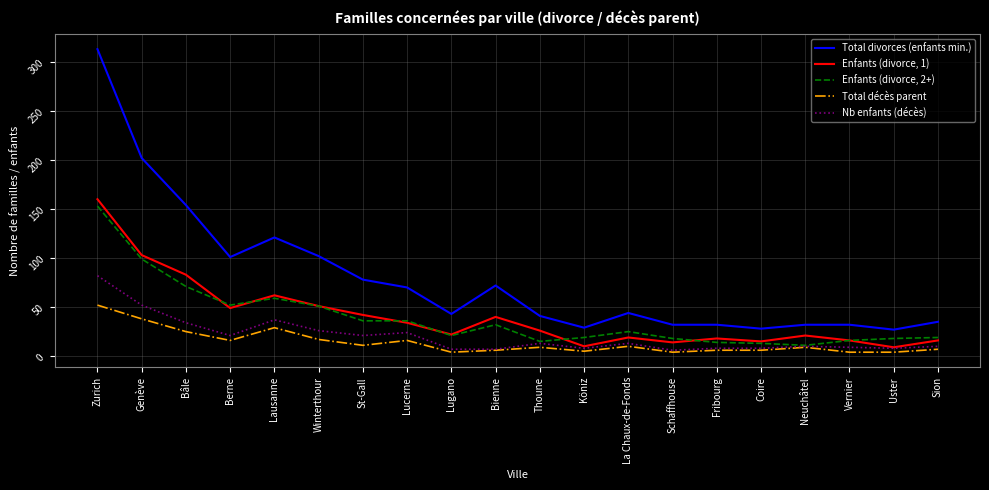

True or false: Enfants (divorce, 2+) and Total divorces (enfants min.) cross at least once.

False